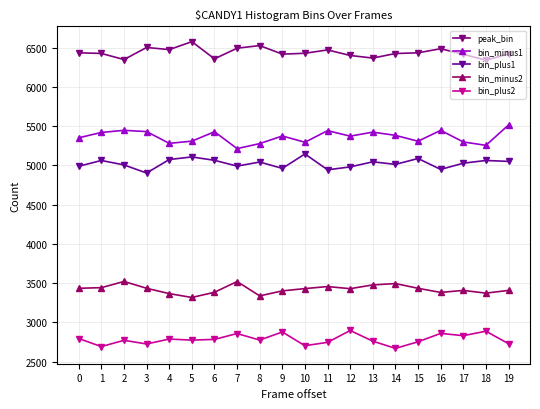

Which series has the largest total across all categories?

peak_bin